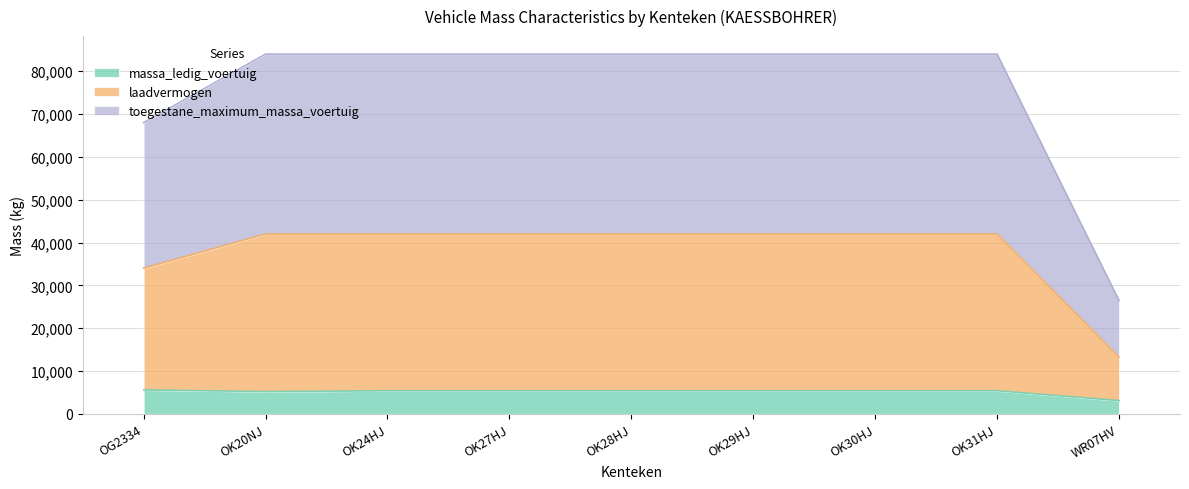

How many lines are shown in the chart?

3